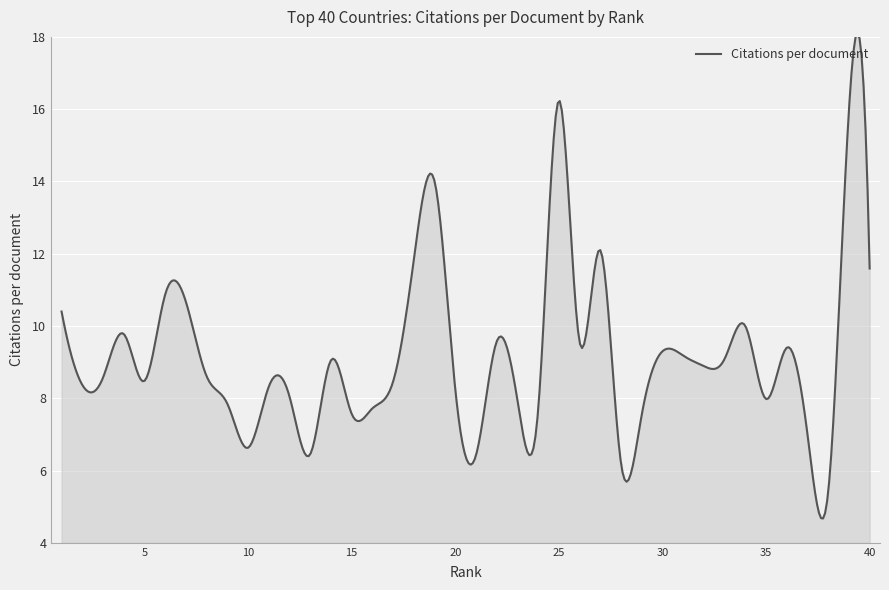

True or false: there are more than 2 points higher than both neighbors.

True